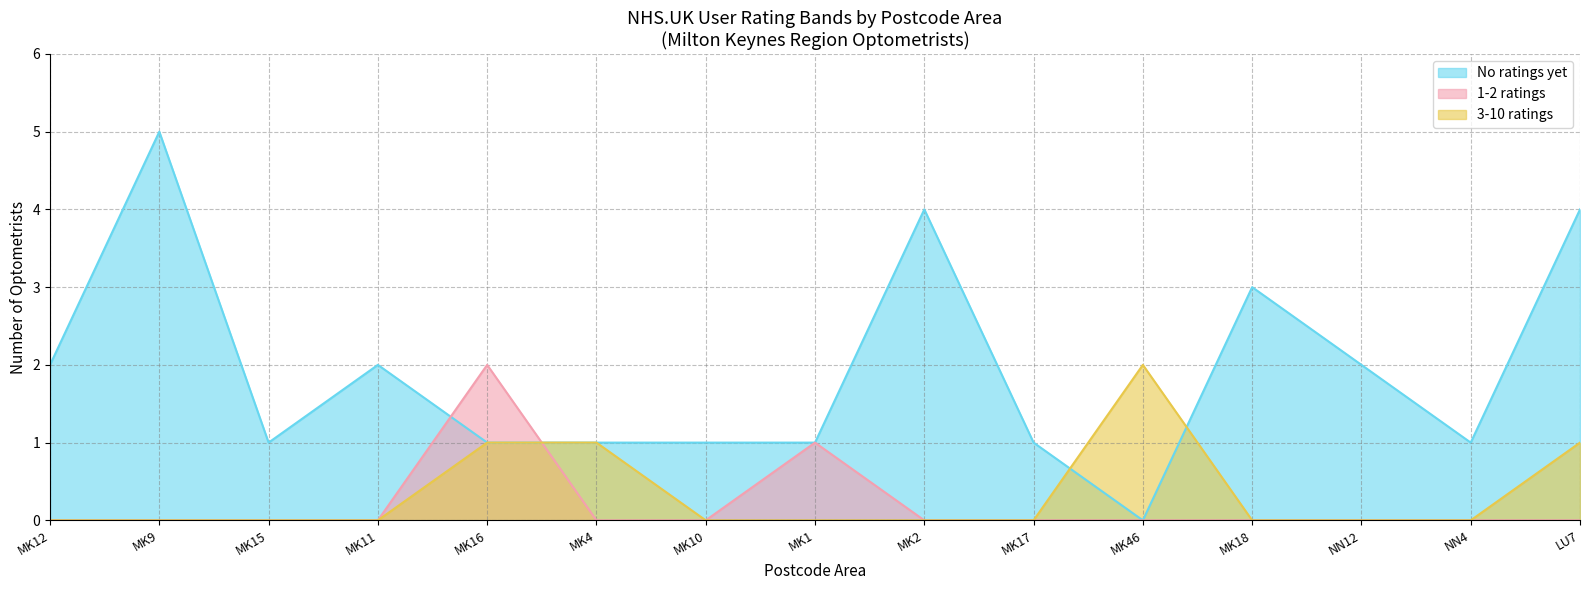

What is the difference between the highest and lowest values at MK18?

3